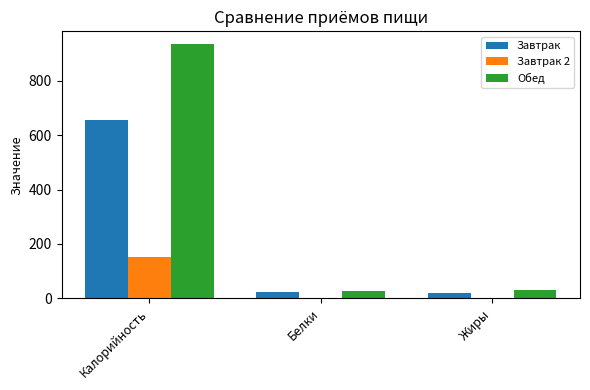

What is the maximum value for Обед?

935.2